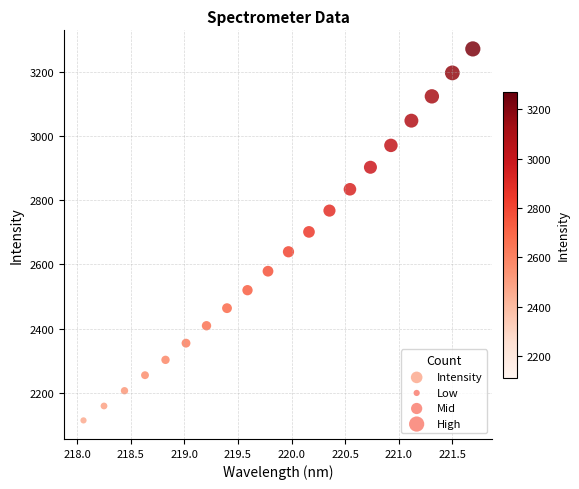

What is the range of X values (max minus min)?

3.6